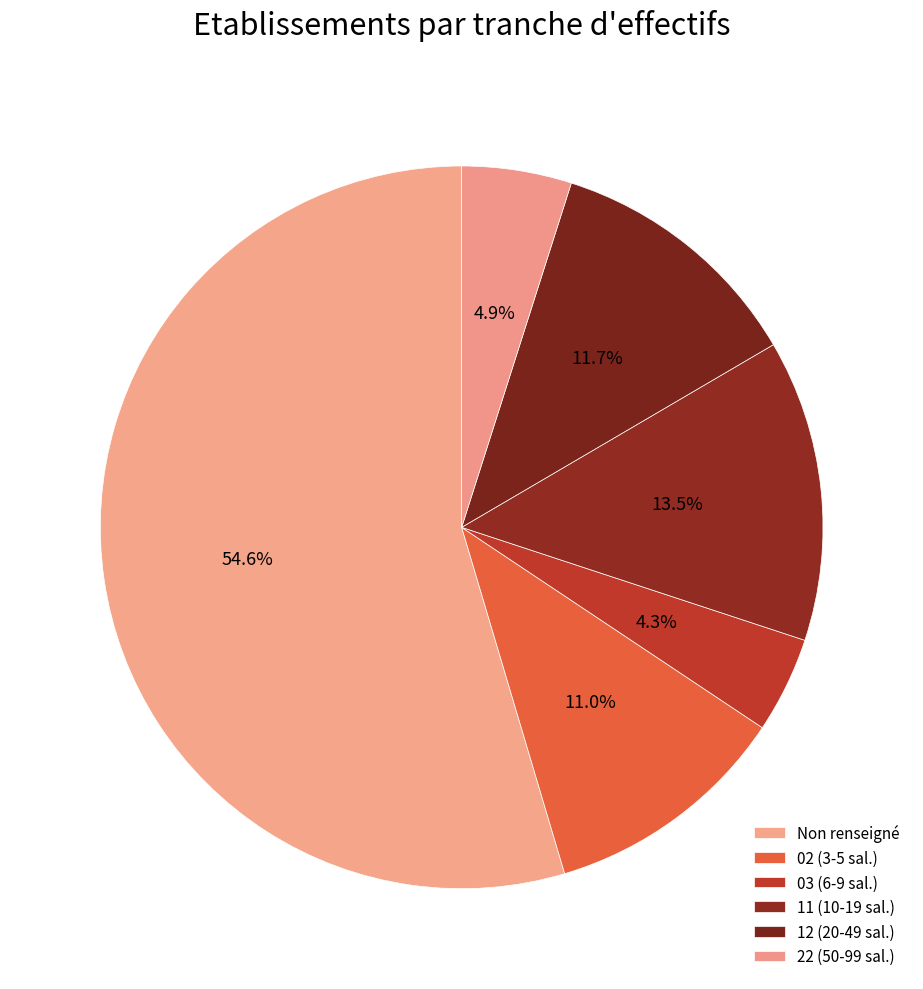

To the nearest percent, what is the average slice percentage?

17%